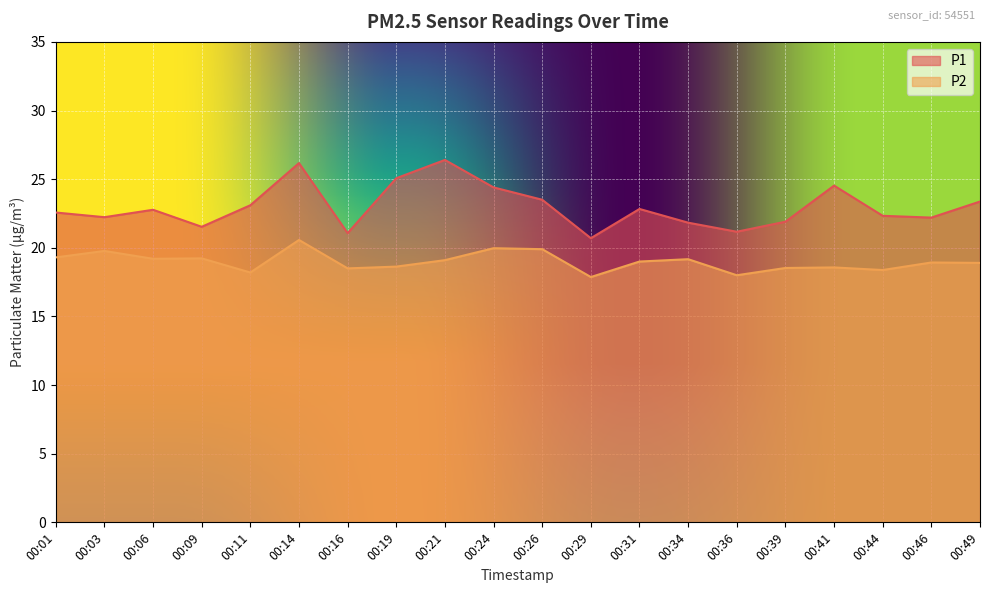

At how many categories does at least one series exceed 18?

20